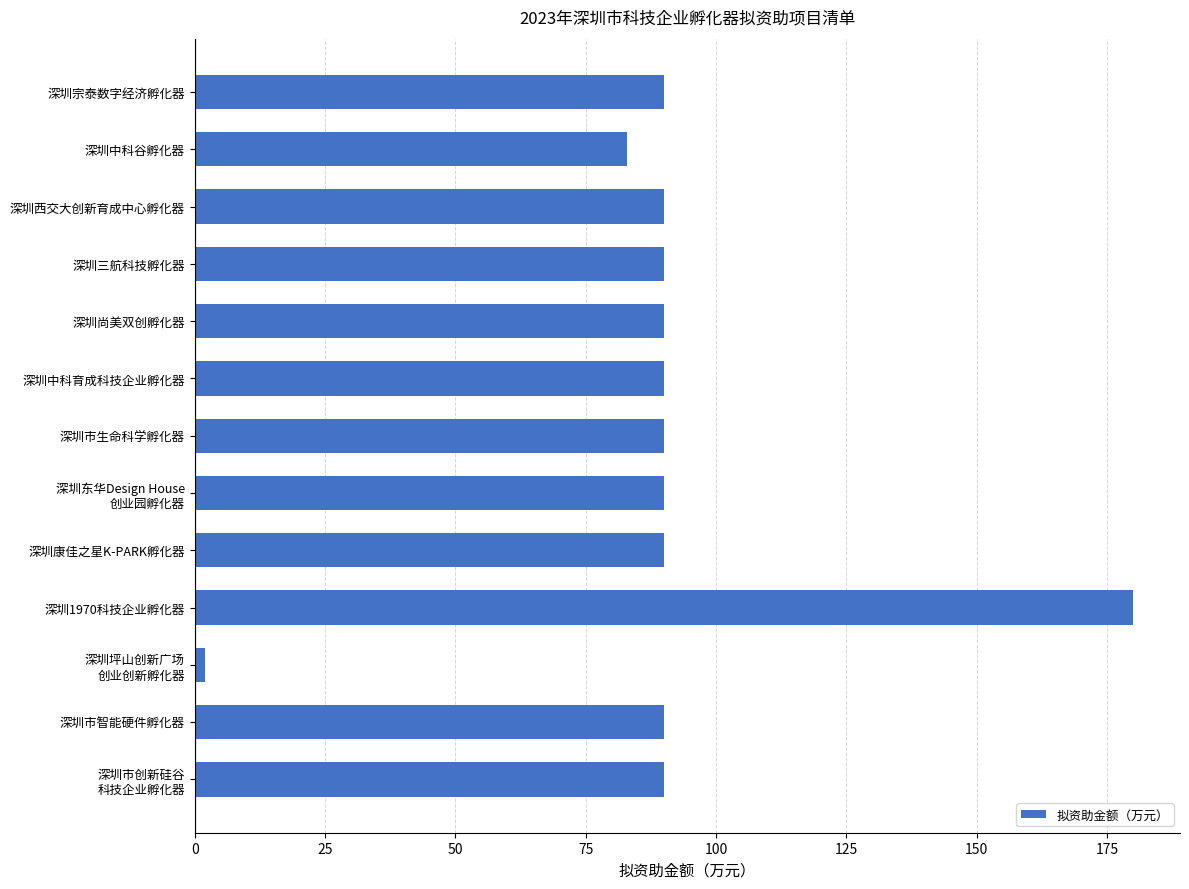

What is the change in value from 深圳1970科技企业孵化器 to 深圳市智能硬件孵化器?

-90